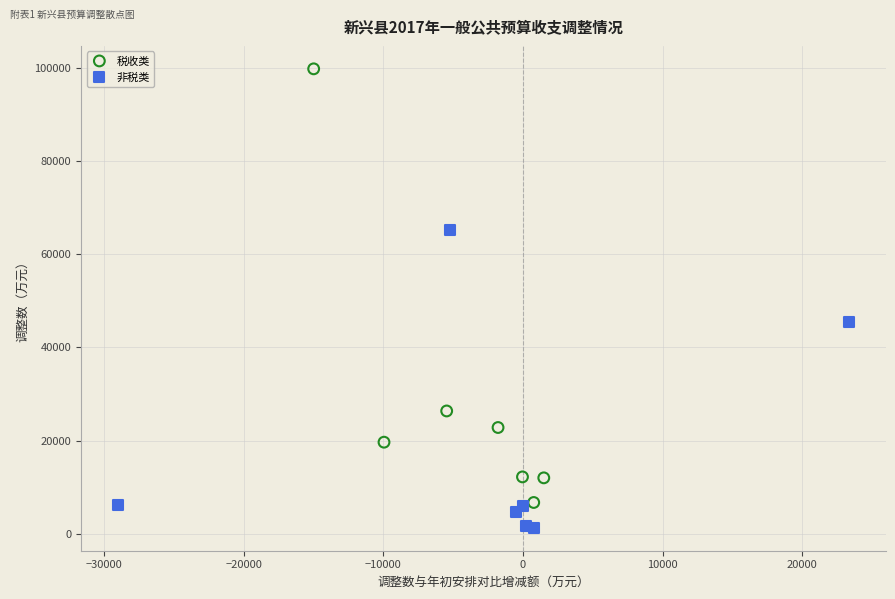

Which series reaches the minimum Y coordinate?

非税类